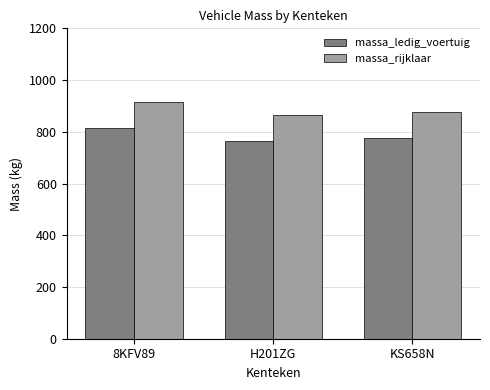

What is the total value across all series at H201ZG?

1630